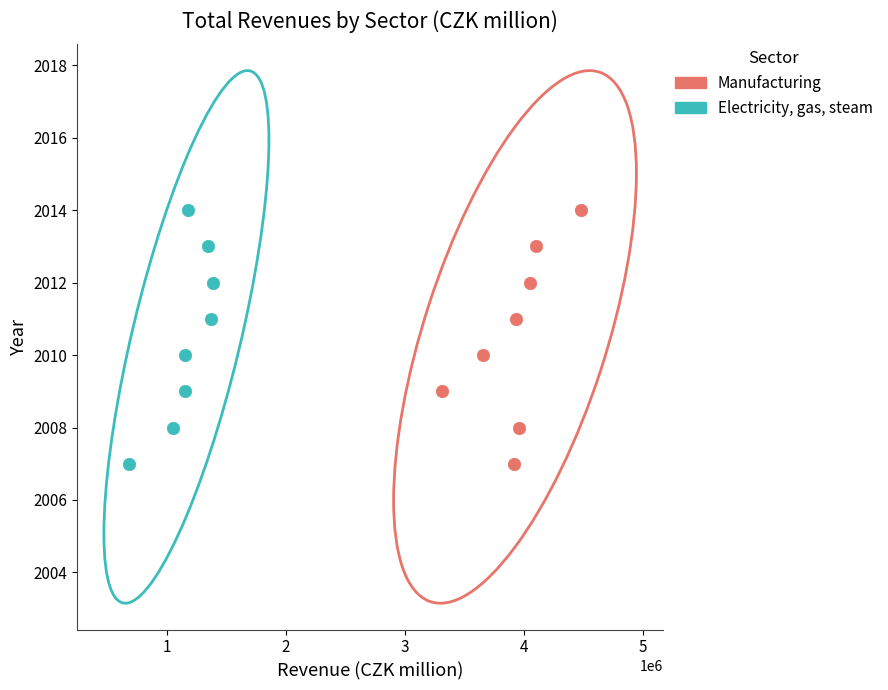

What are all the series names shown in the legend?

Manufacturing, Electricity, gas, steam